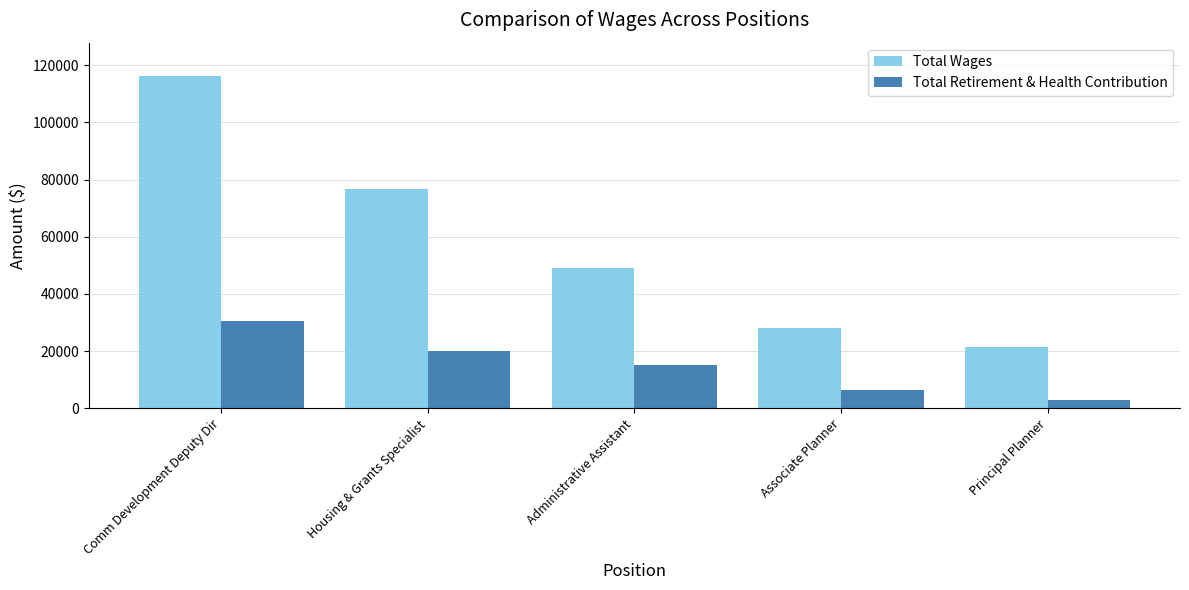

What is the approximate value of Total Wages at Comm Development Deputy Dir, to the nearest 100?

116200